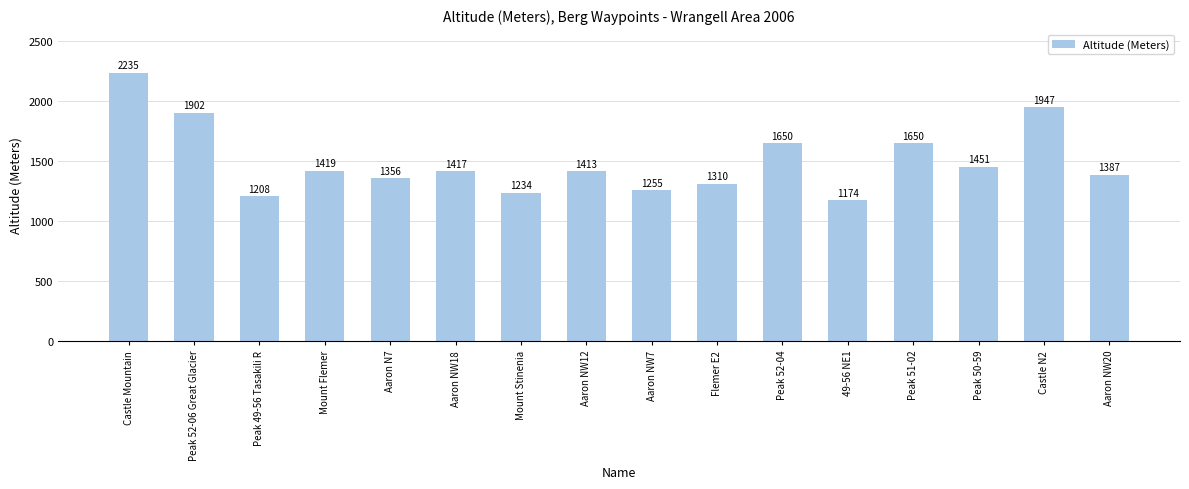

What is the sum of the values at Aaron NW7 and Peak 52-04?

2905